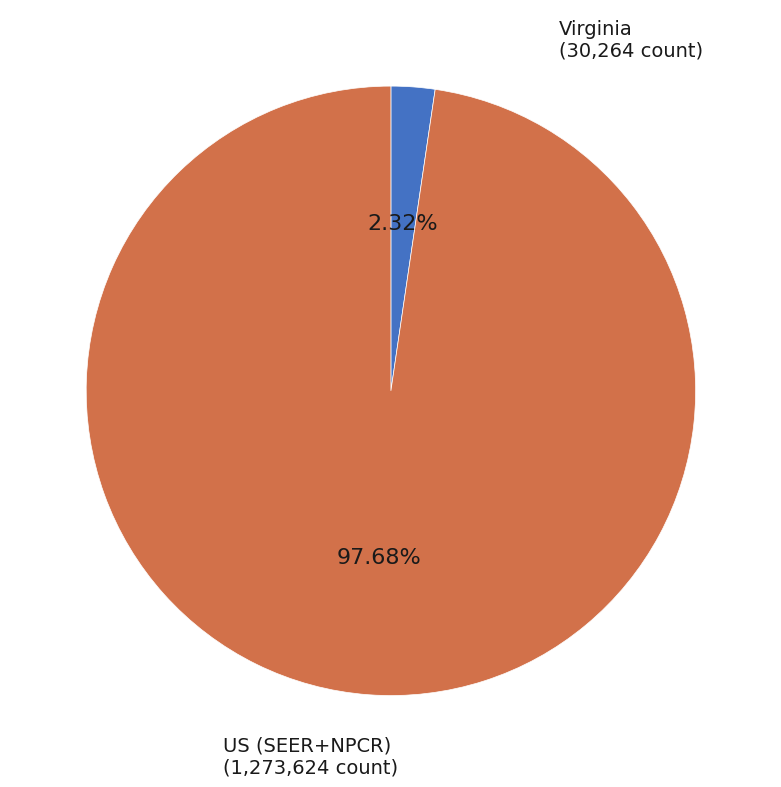

How many slices are in this pie chart?

2